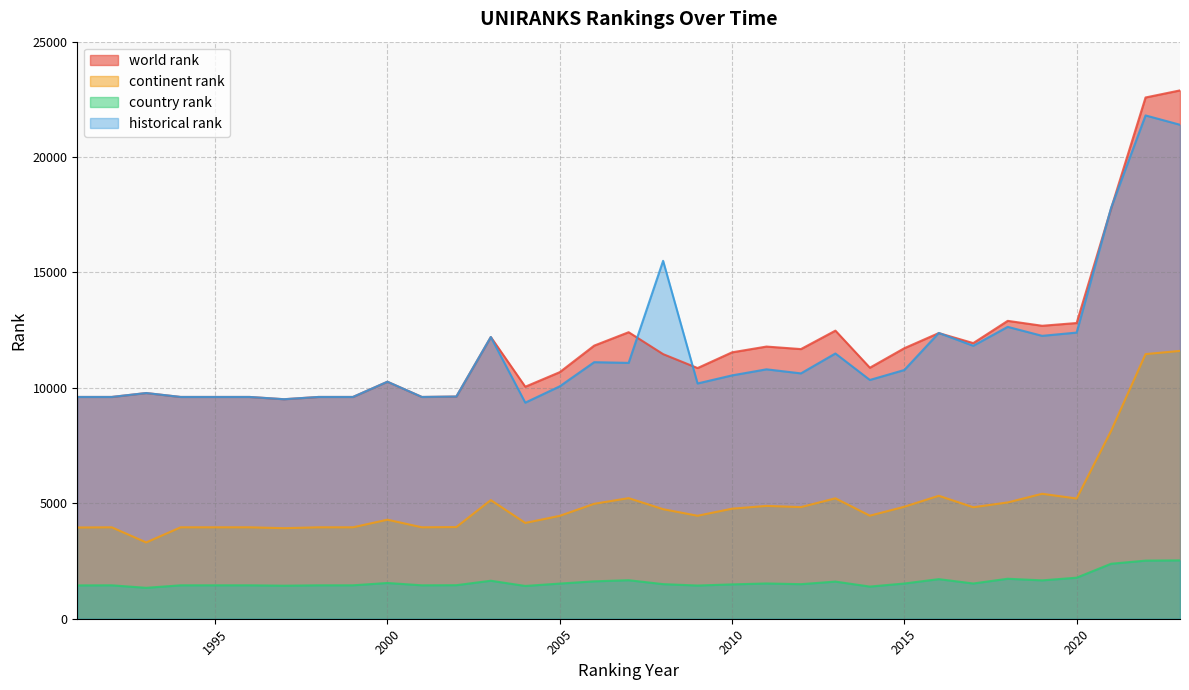

Which has a higher value, 1997 or 2014?

2014